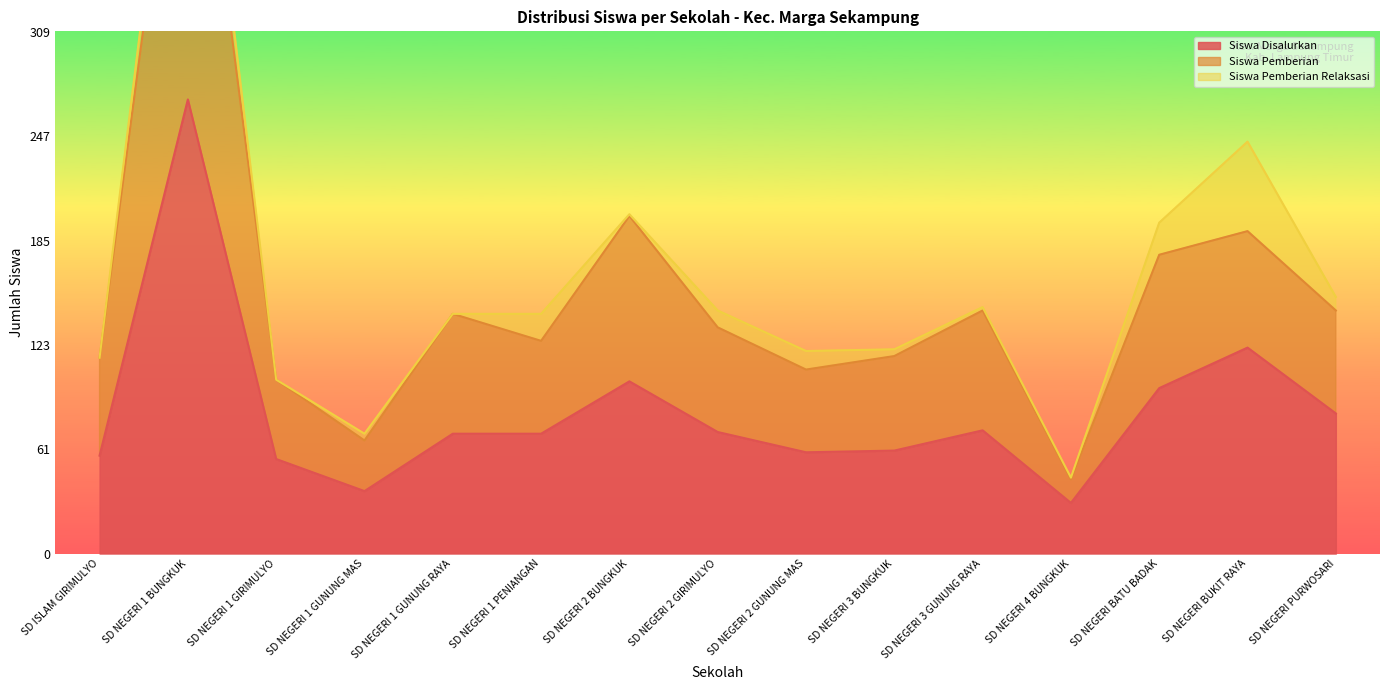

Count the number of categories in the chart.

15